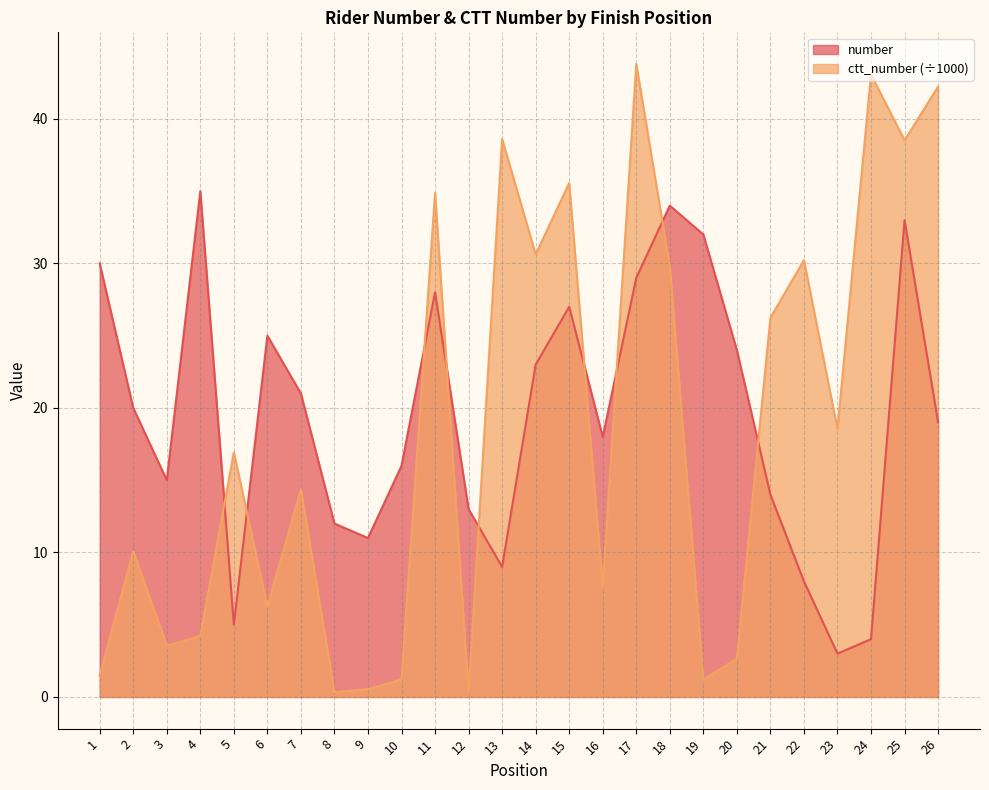

What is the average value of the number series?

19.5